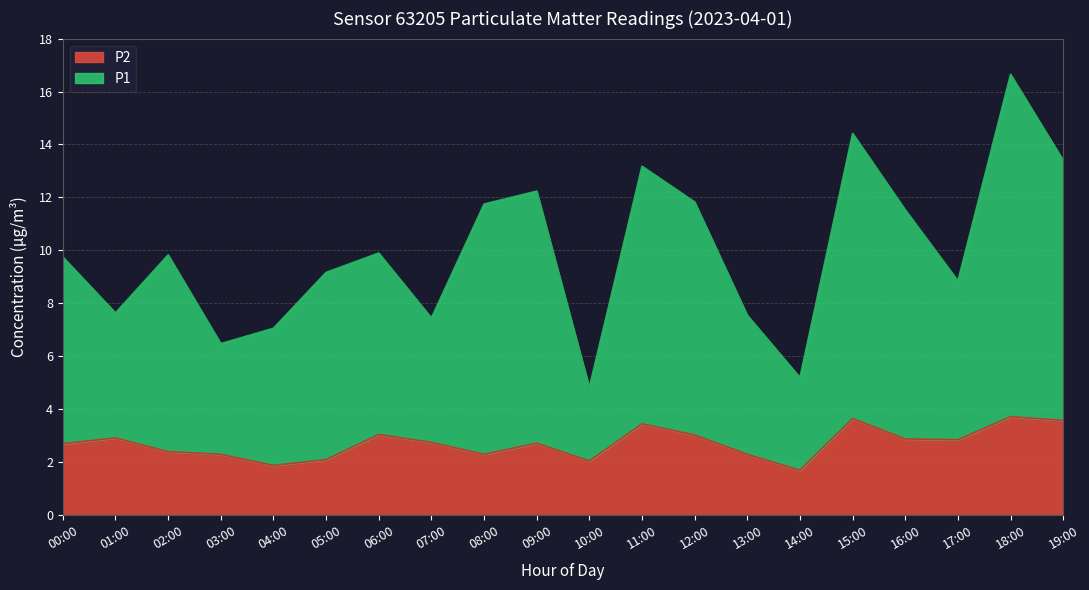

What is the difference between the second highest and second lowest values in the P1 series?

9.2